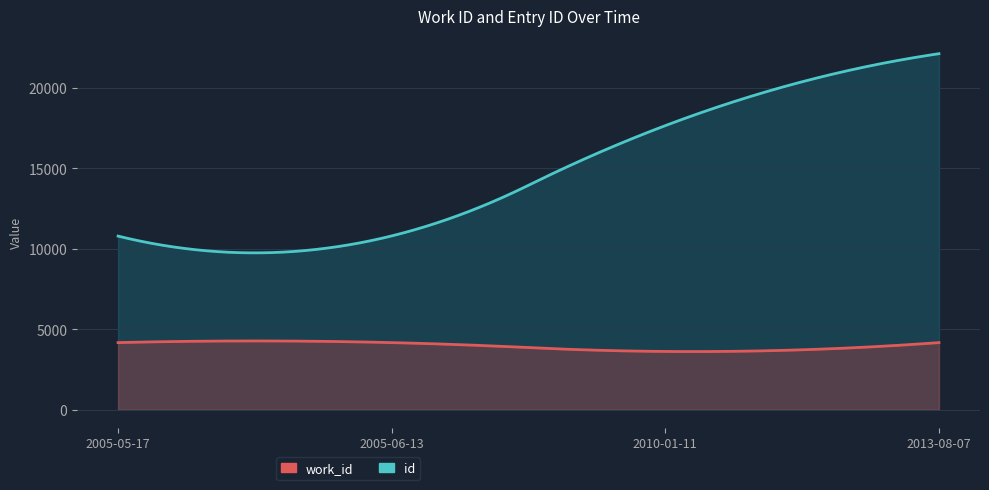

True or false: work_id and id intersect in this chart.

False